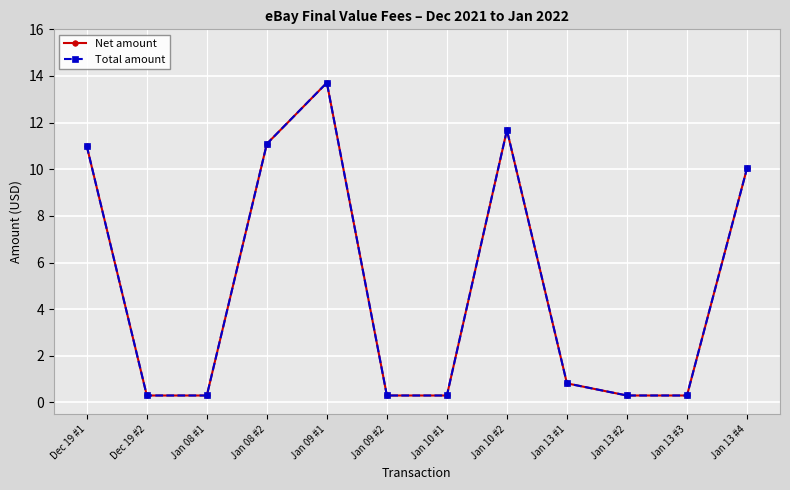

Does the chart have visible grid lines?

Yes